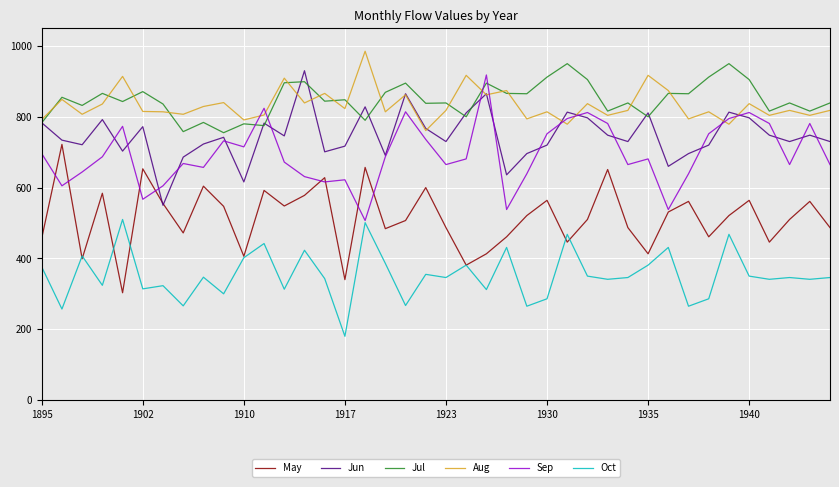

True or false: Sep has more than 1 interior local peaks.

True